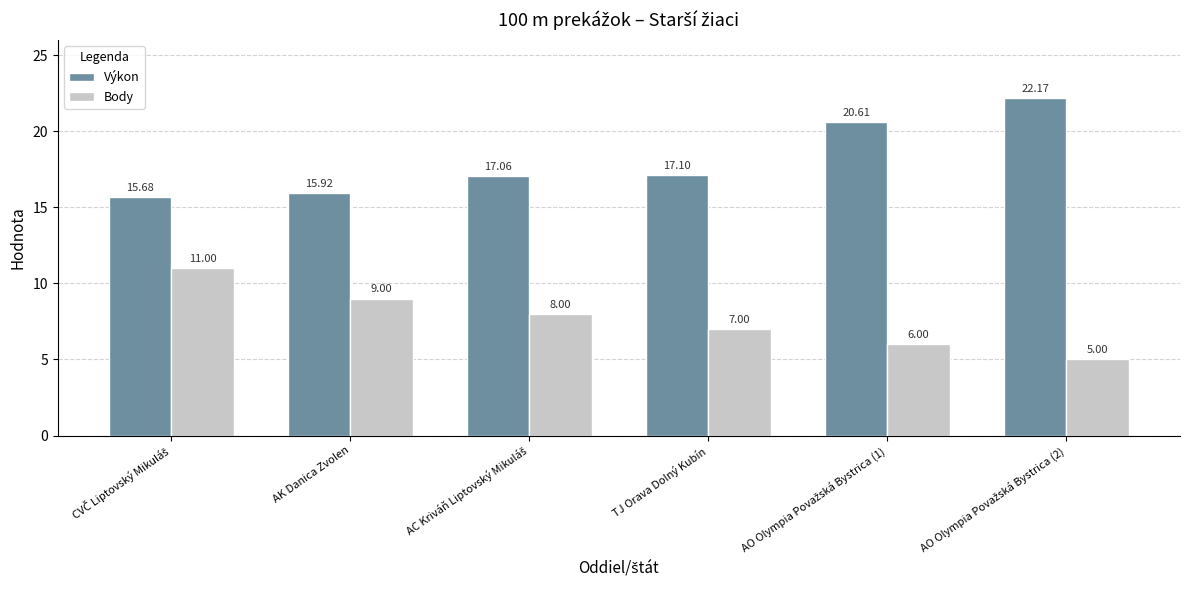

Reading left to right, transcribe all the data shown in this chart.

Výkon: 15.7	15.9	17.1	17.1	20.6	22.2
Body: 11.0	9.0	8.0	7.0	6.0	5.0